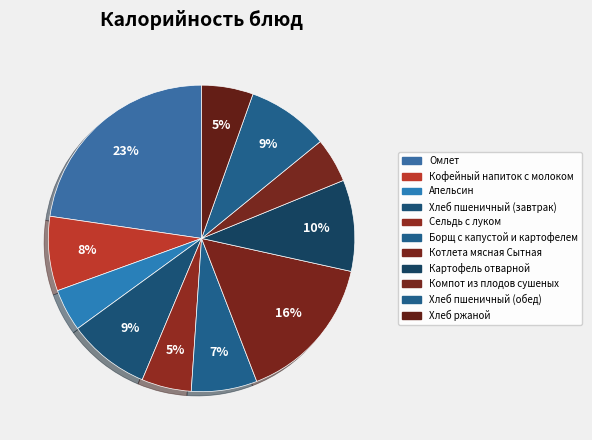

How many segments does this pie chart have?

11